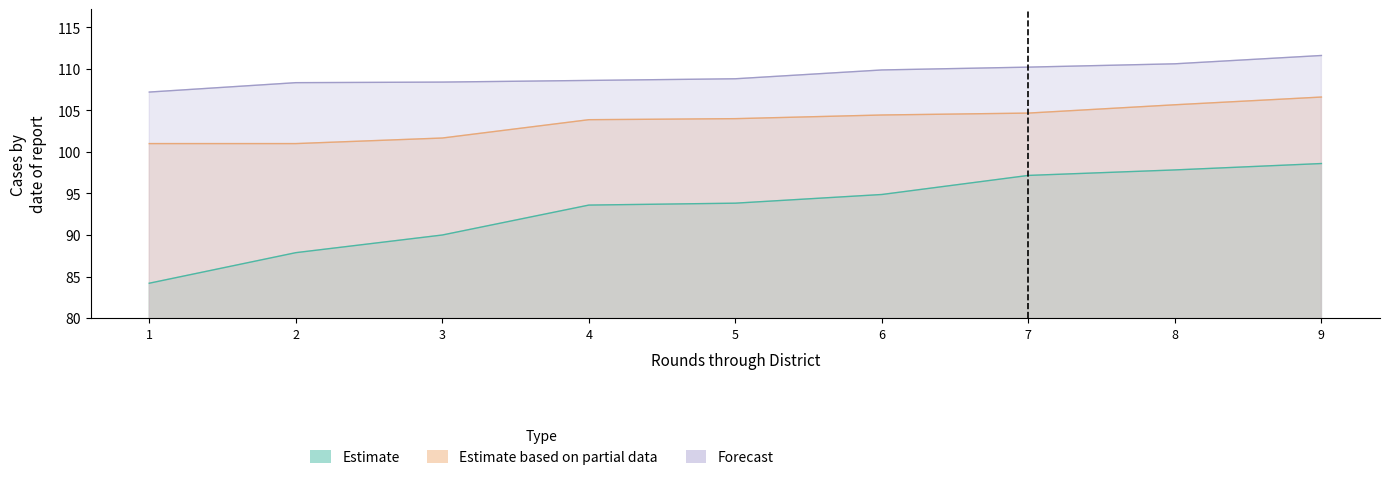

The Estimate series shows 90.0 at 3. True or false?

True